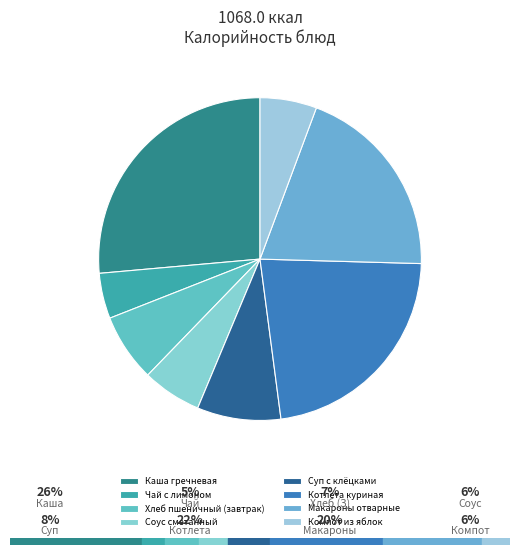

What is the change in value from Каша гречневая to Суп с клёцками?

-192.5